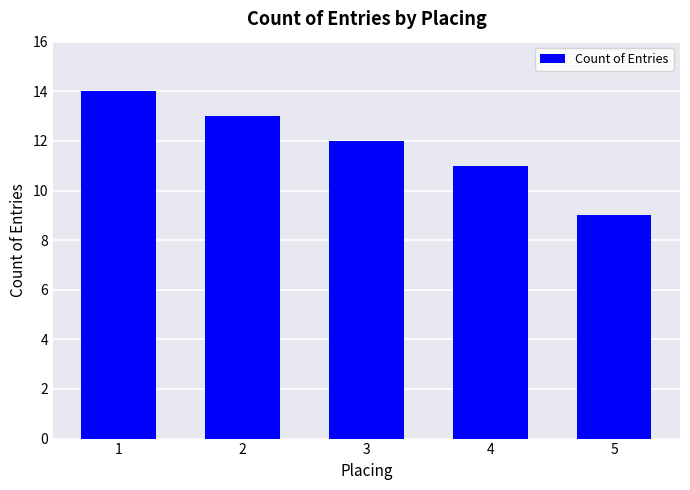

True or false: the data shows 14 at 1.

True